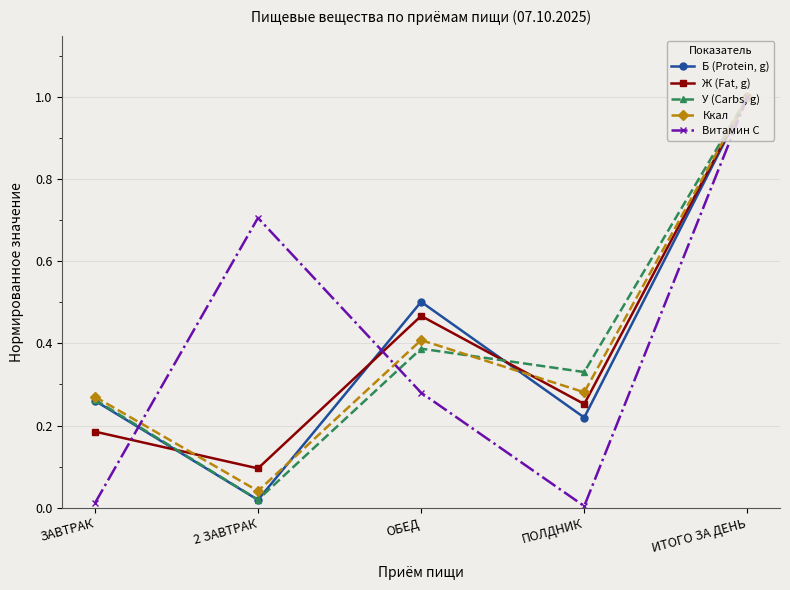

Count the Ж (Fat, g) values in the range 0 to 1.

5